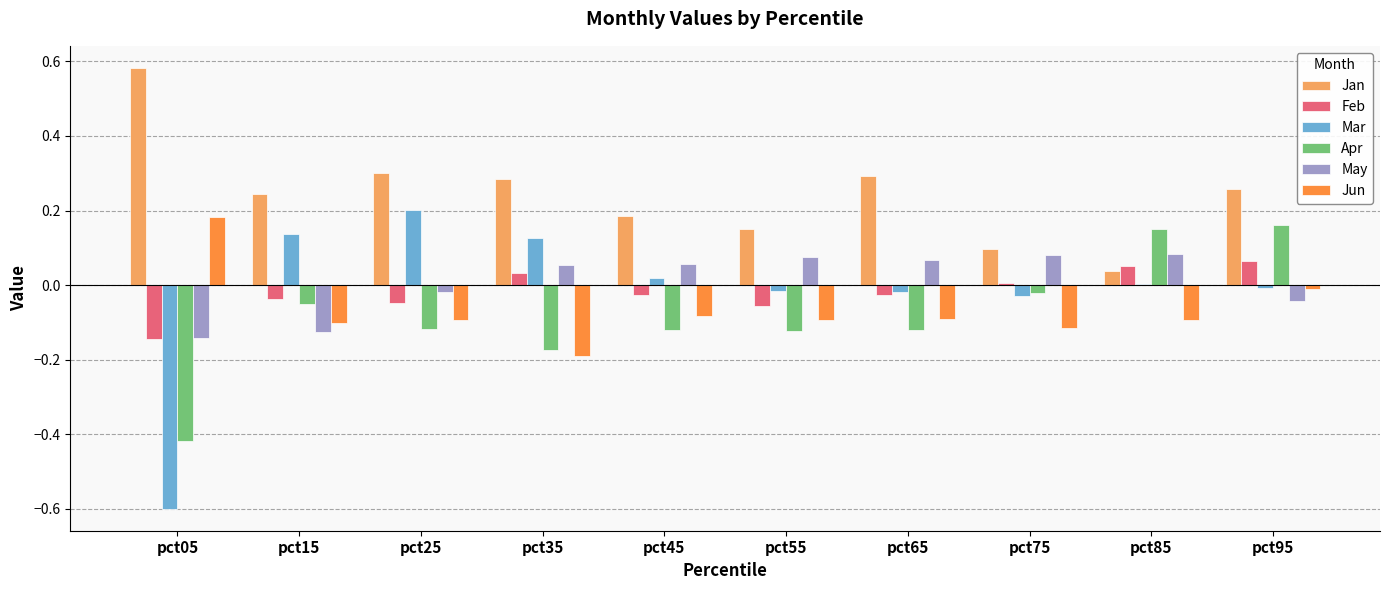

At which label does Feb first exceed 0?

pct35